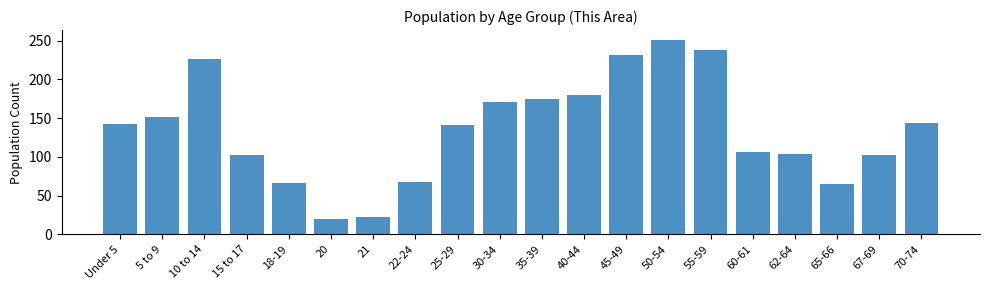

What is the value of the 9th bar from the left?

141